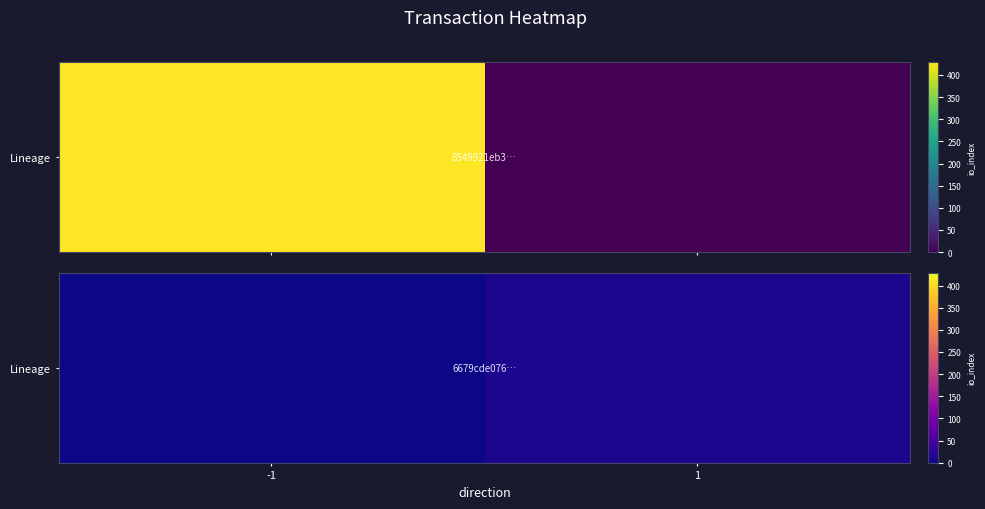

What is the change in value from -1 to 1?

+11